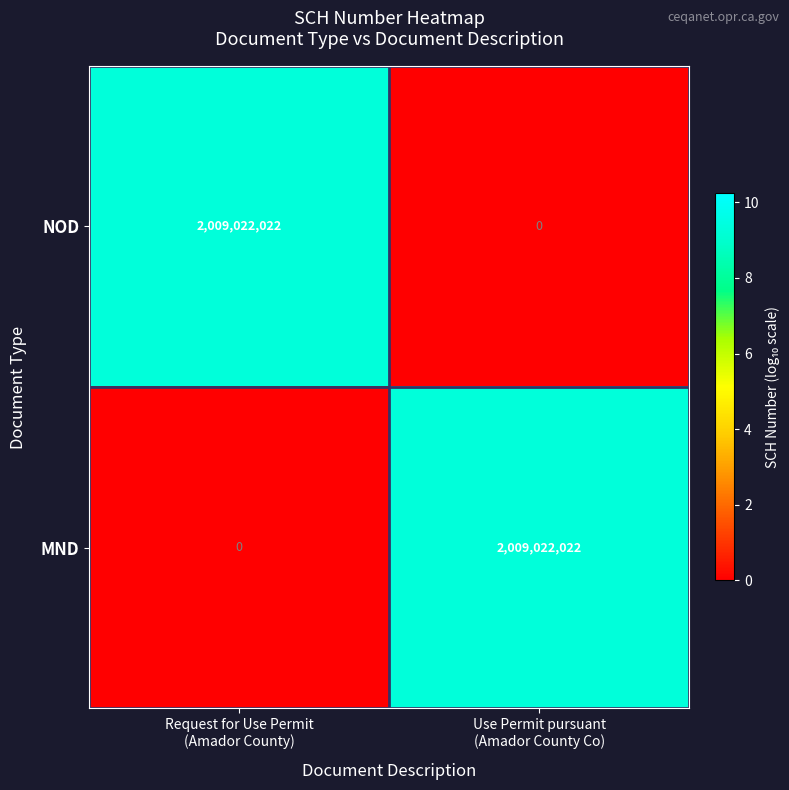

Reading right to left, transcribe all the data shown in this chart.

NOD: 0	2009022022
MND: 2009022022	0